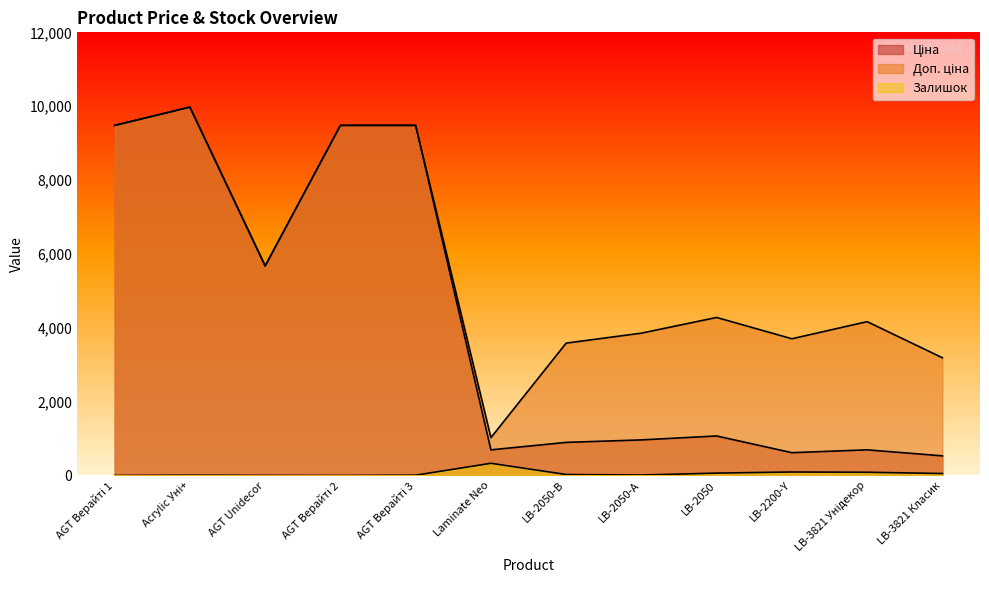

What is the label of the 2nd point from the right?

LB-3821 Унідекор